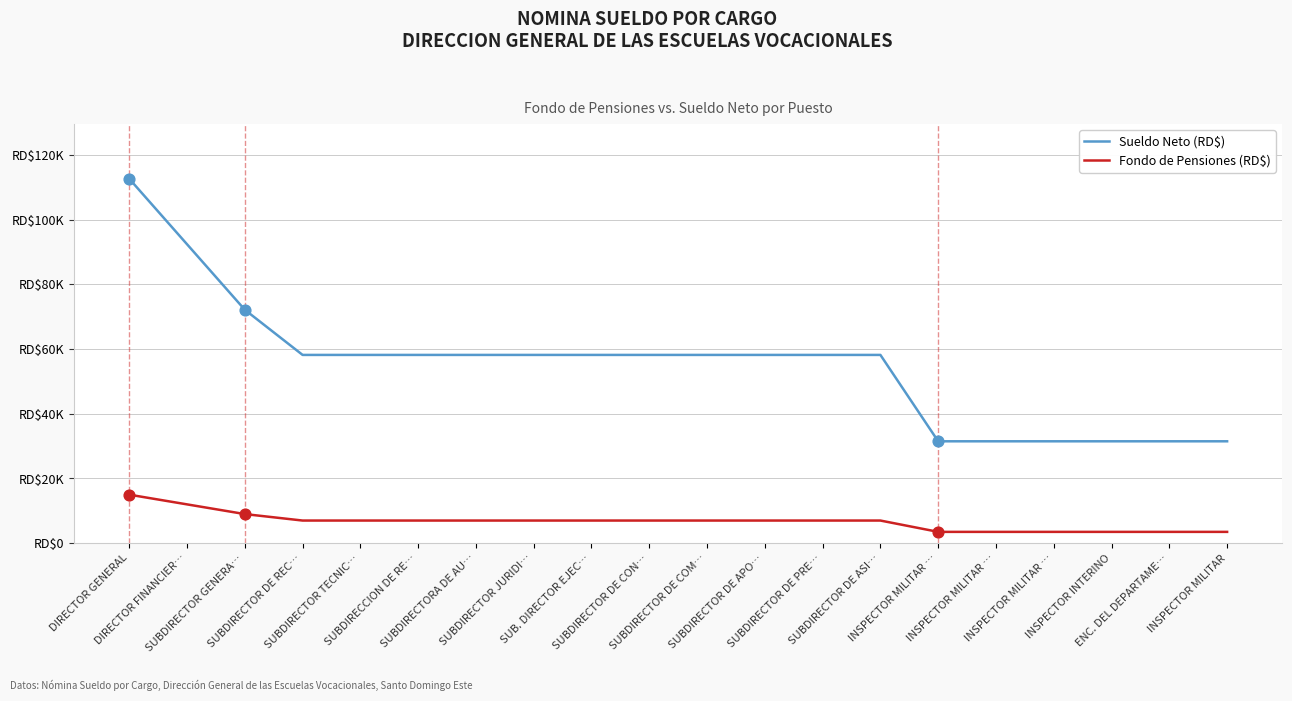

What are all the series names shown in the legend?

Sueldo Neto (RD$), Fondo de Pensiones (RD$)